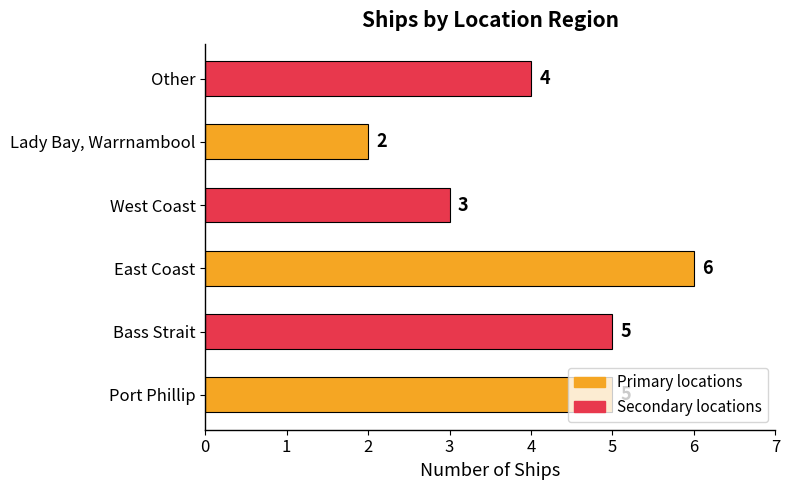

Are the bars grouped side by side (vs. stacked)?

No